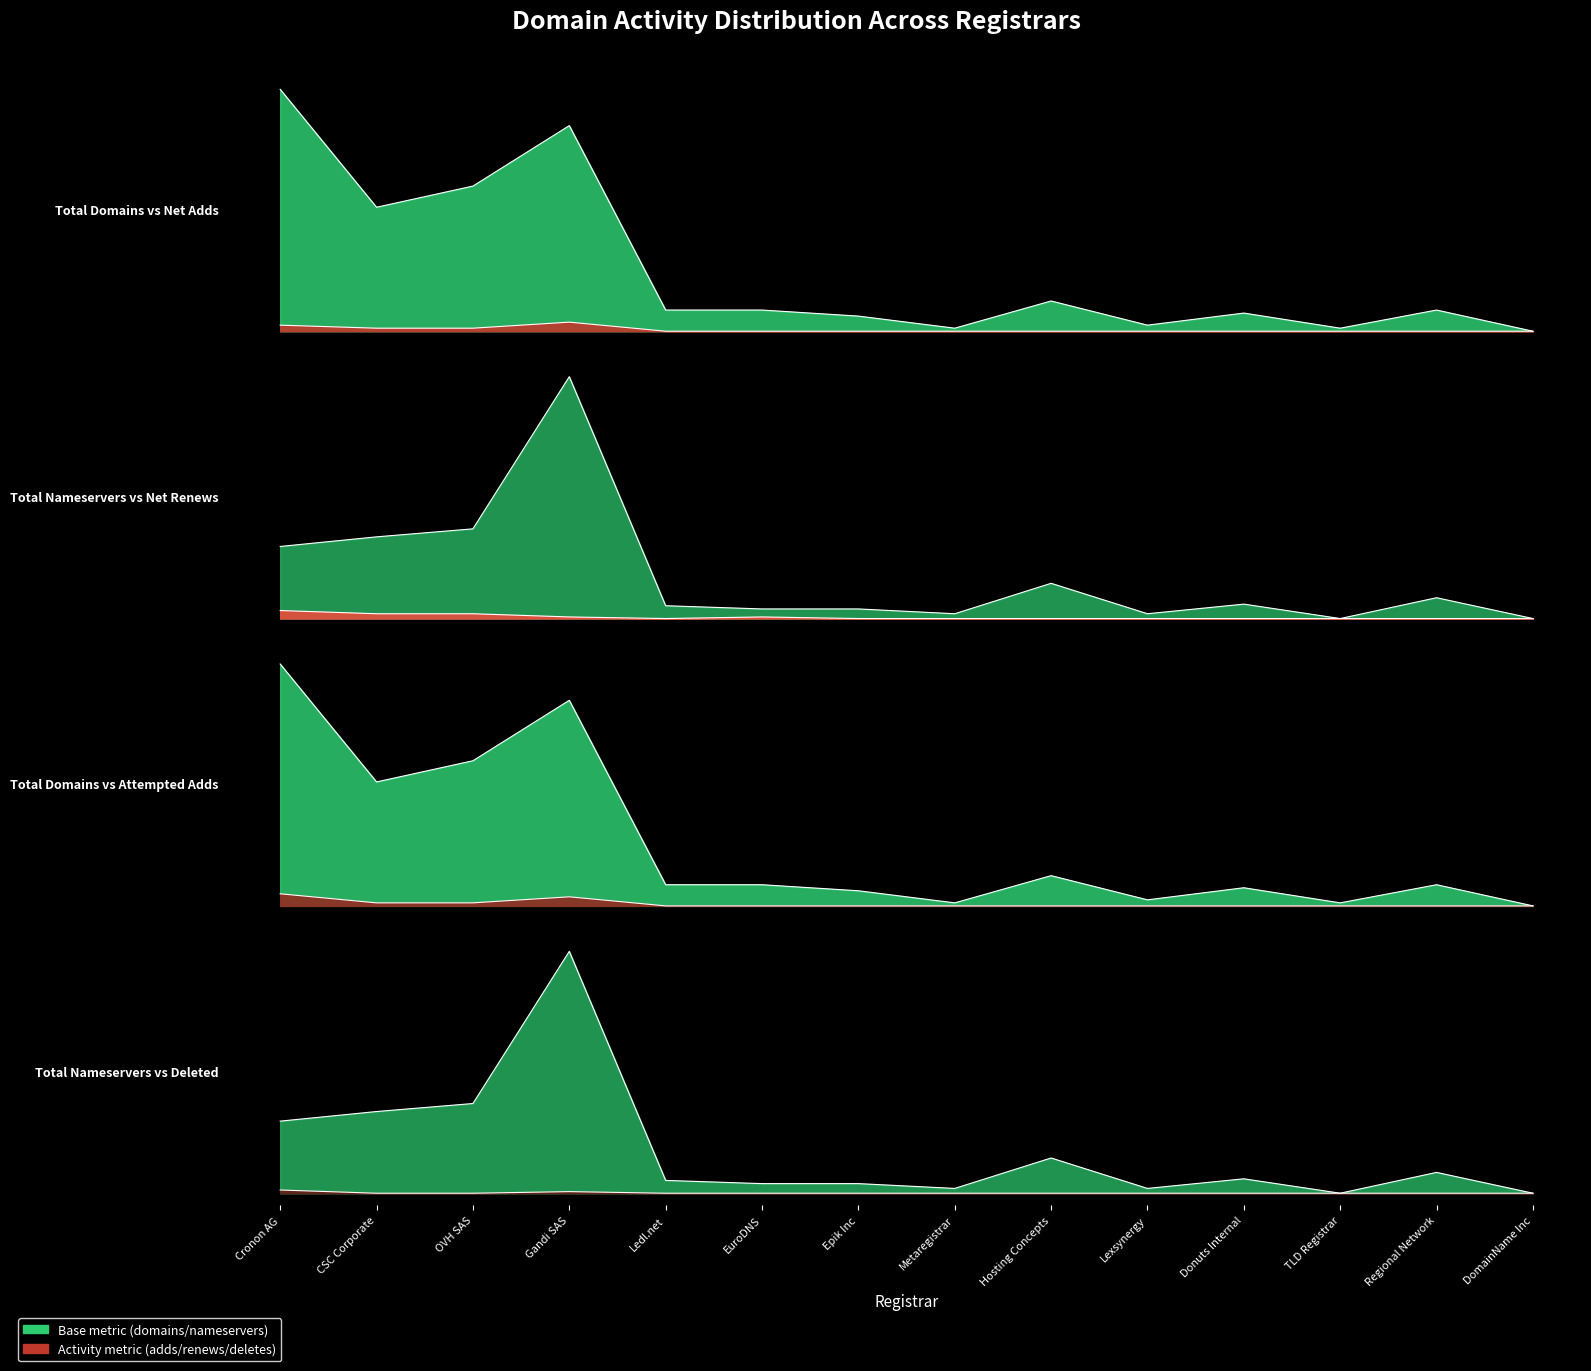

What is the difference between the maximum and minimum values in the attempted-adds series?

4